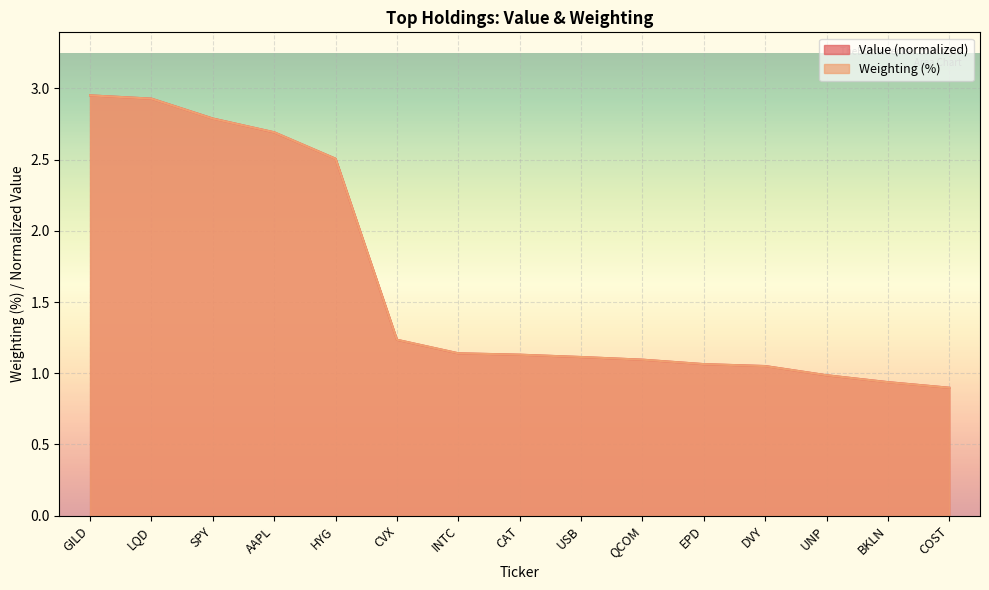

What is the sum of all Weighting values?

24.5